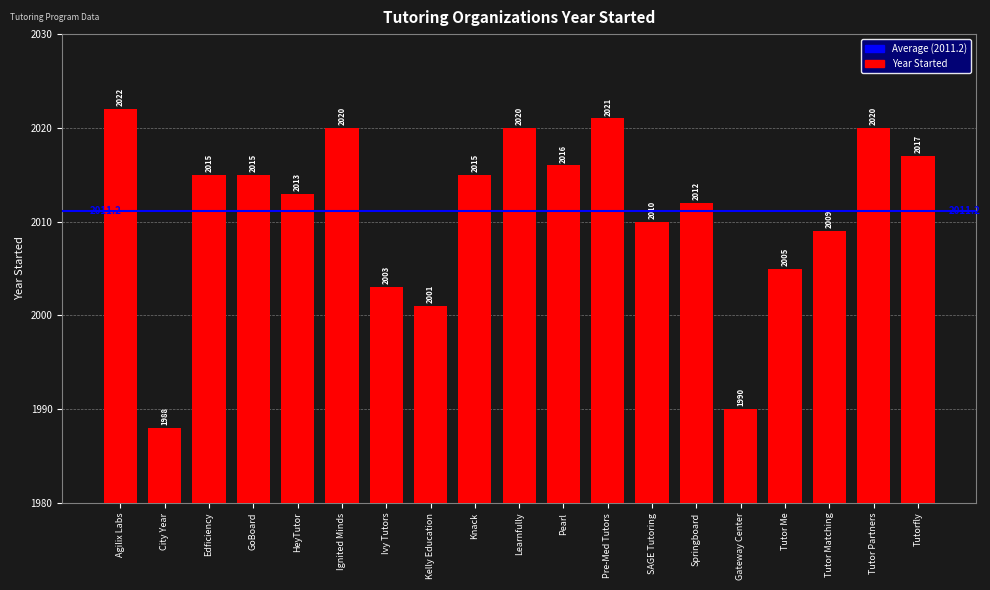

Reading right to left, transcribe all the data shown in this chart.

Tutorfly=2017	Tutor Partners=2020	Tutor Matching=2009	Tutor Me=2005	Gateway Center=1990	Springboard=2012	SAGE Tutoring=2010	Pre-Med Tutors=2021	Pearl=2016	Learnfully=2020	Knack=2015	Kelly Education=2001	Ivy Tutors=2003	Ignited Minds=2020	HeyTutor=2013	GoBoard=2015	Edficiency=2015	City Year=1988	Agilix Labs=2022